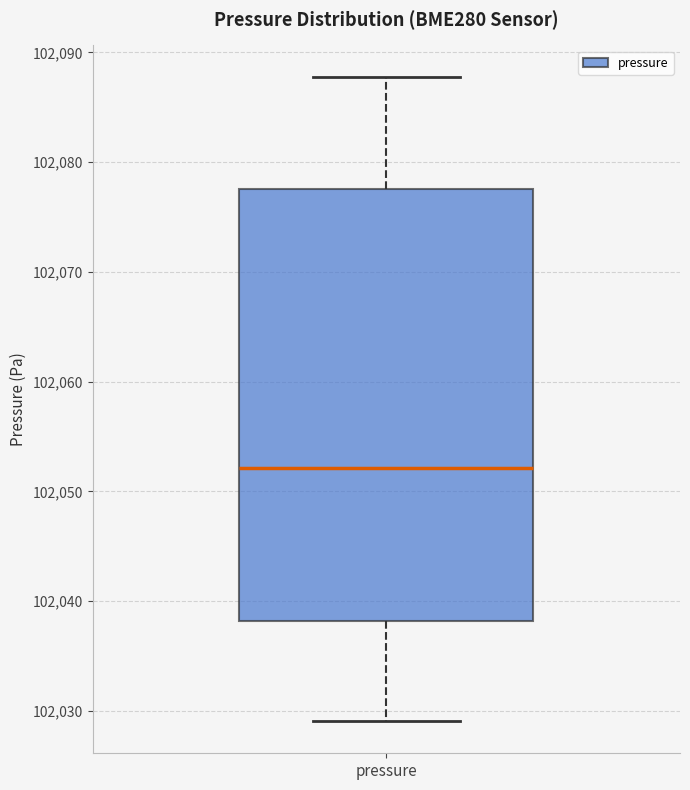

Read this box plot against the y-axis: the position of the median line, the range covered by the box, and the ends of both whiskers. The values are not printed on the chart, so give them approximately, as read against the axis.

median 102052, box 102038 to 102078, whiskers 102029 to 102088